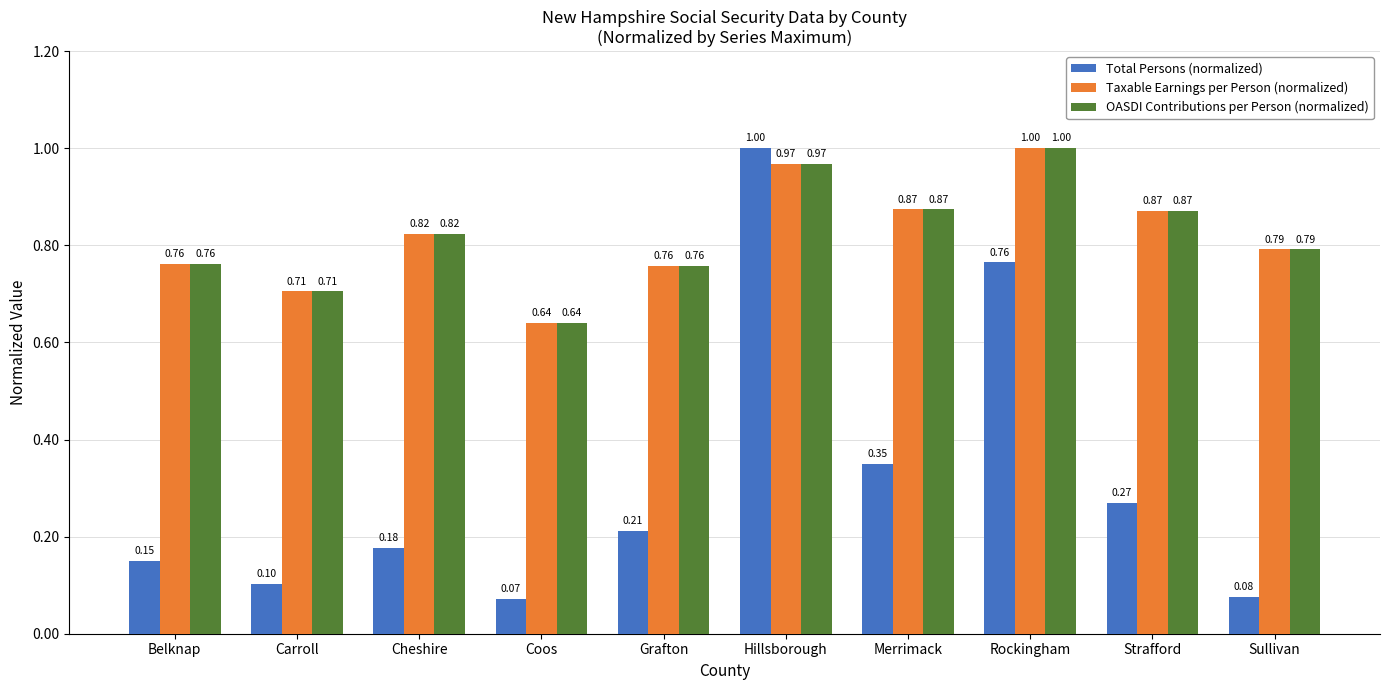

Which series has the widest spread of values?

Total Persons (normalized)